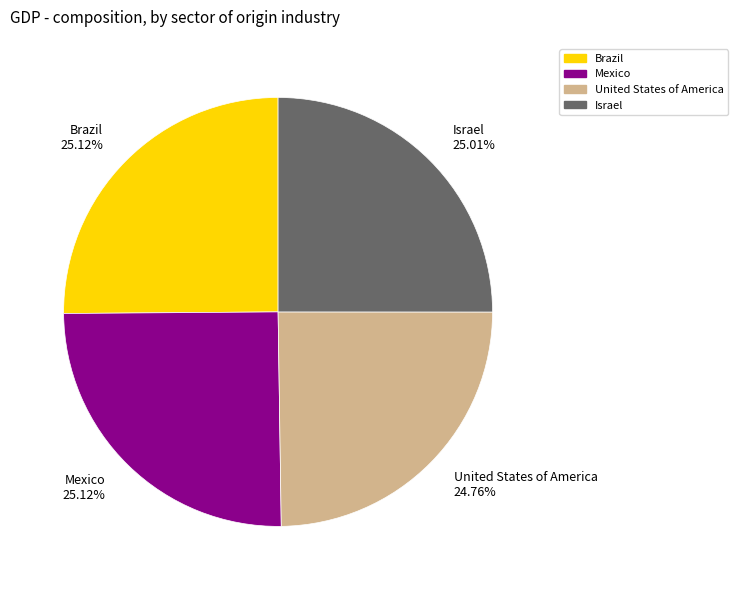

What percentage is the Brazil slice, to the nearest percent?

25%